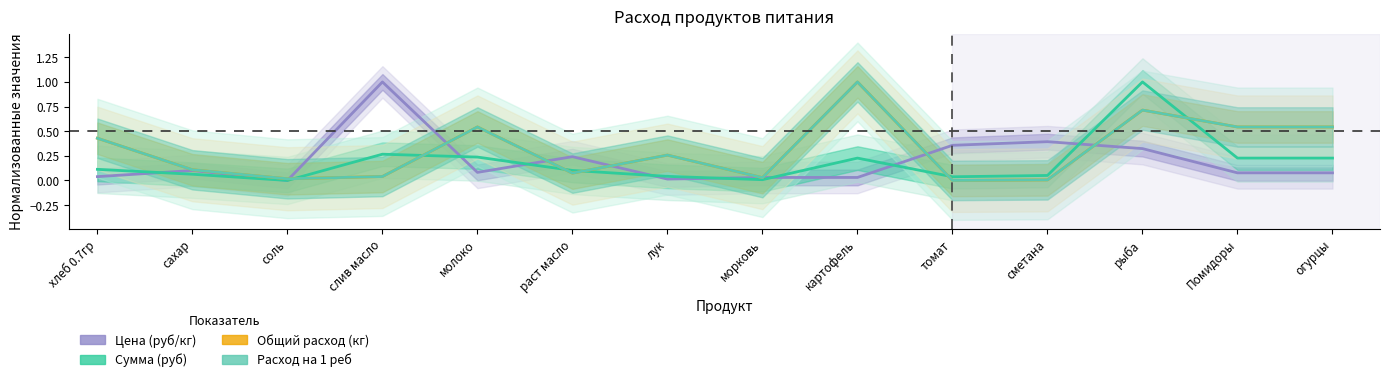

At how many categories does at least one series exceed 0?

14